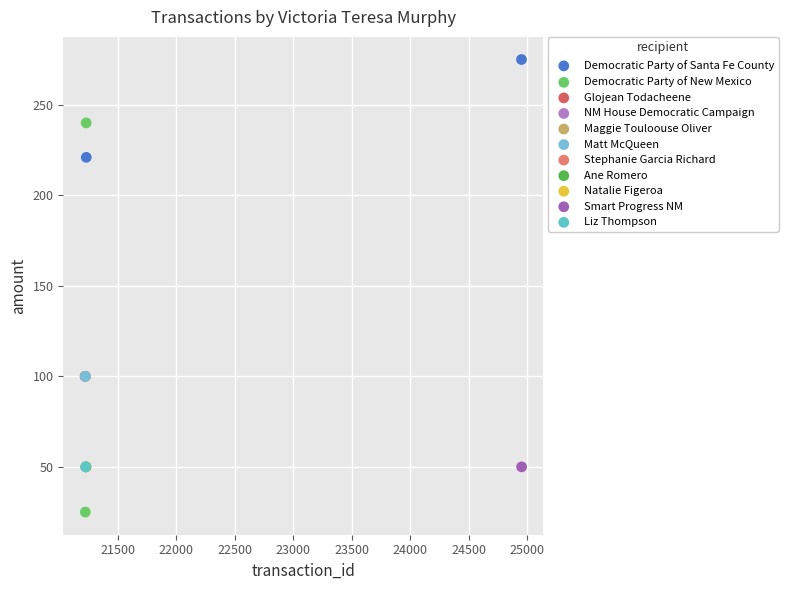

What are all the series names shown in the legend?

Democratic Party of Santa Fe County, Democratic Party of New Mexico, Glojean Todacheene, NM House Democratic Campaign, Maggie Touloouse Oliver, Matt McQueen, Stephanie Garcia Richard, Ane Romero, Natalie Figeroa, Smart Progress NM, Liz Thompson